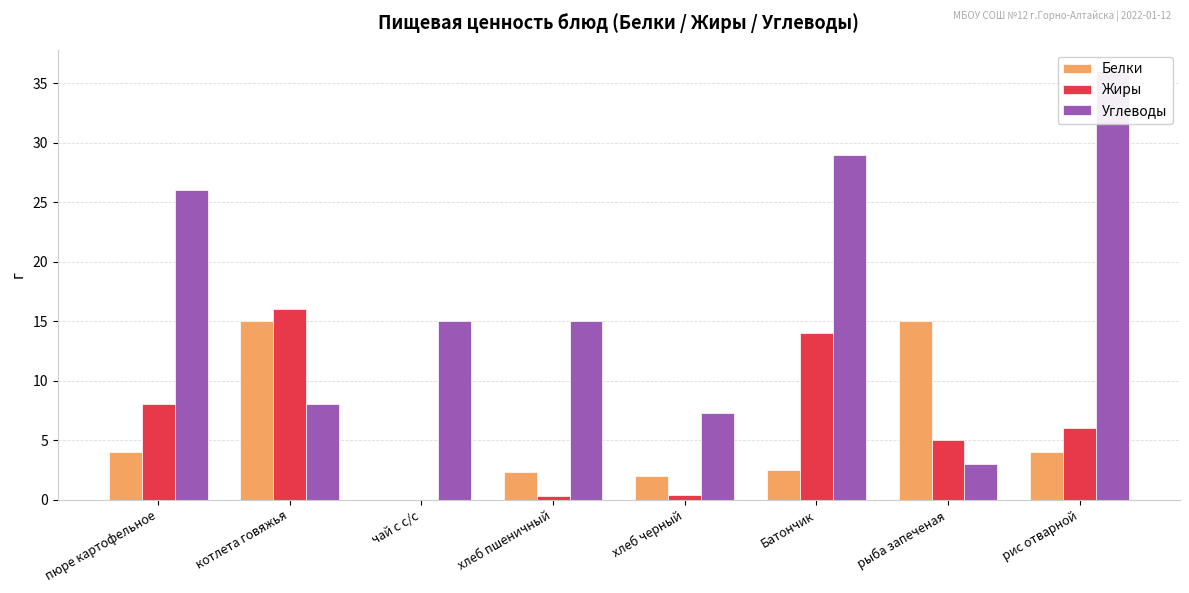

List the labels in order of Жиры value, smallest first.

чай с с/с, хлеб пшеничный, хлеб черный, рыба запеченая, рис отварной, пюре картофельное, Батончик, котлета говяжья